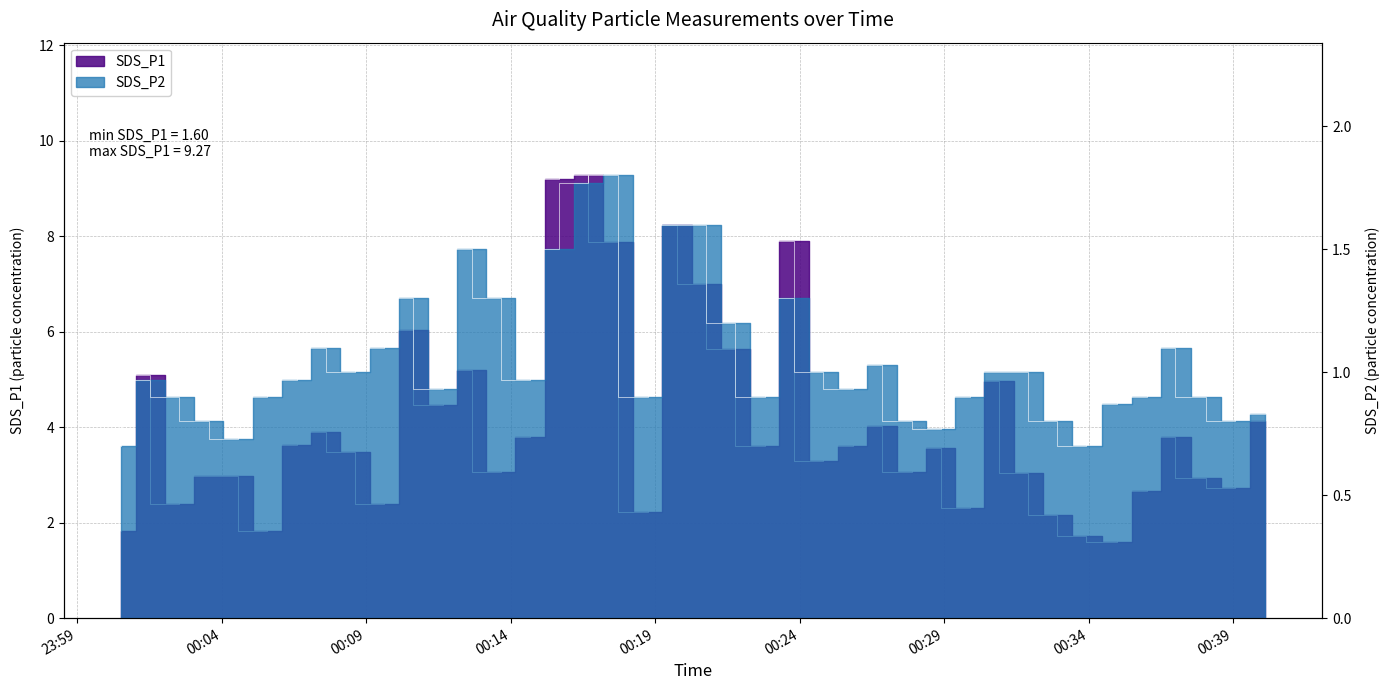

Is it true that SDS_P1 equals 2.2 at 2022/07/14 00:18:45?

True